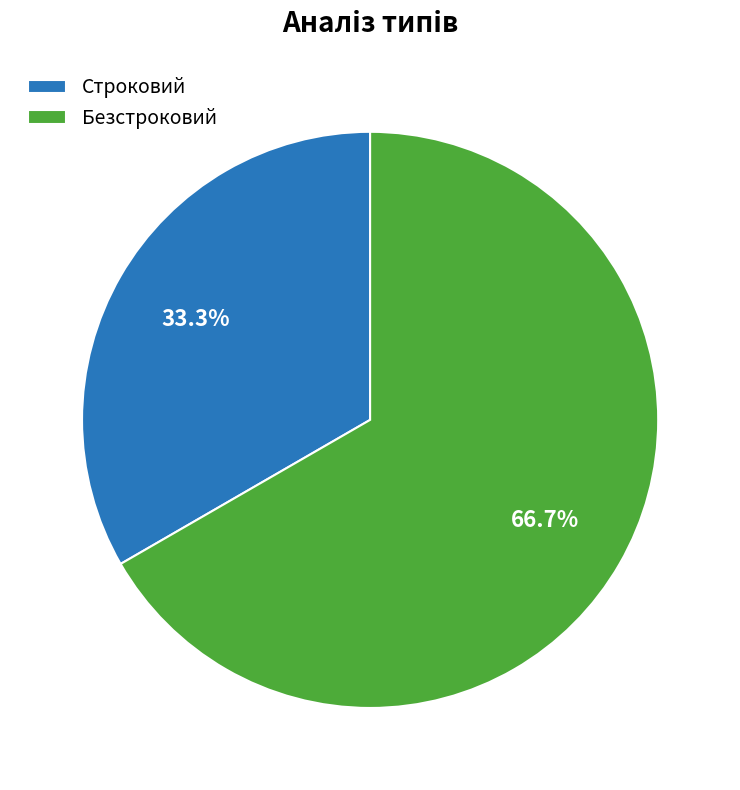

What is the ratio of the value at Строковий to the value at Безстроковий?

0.5